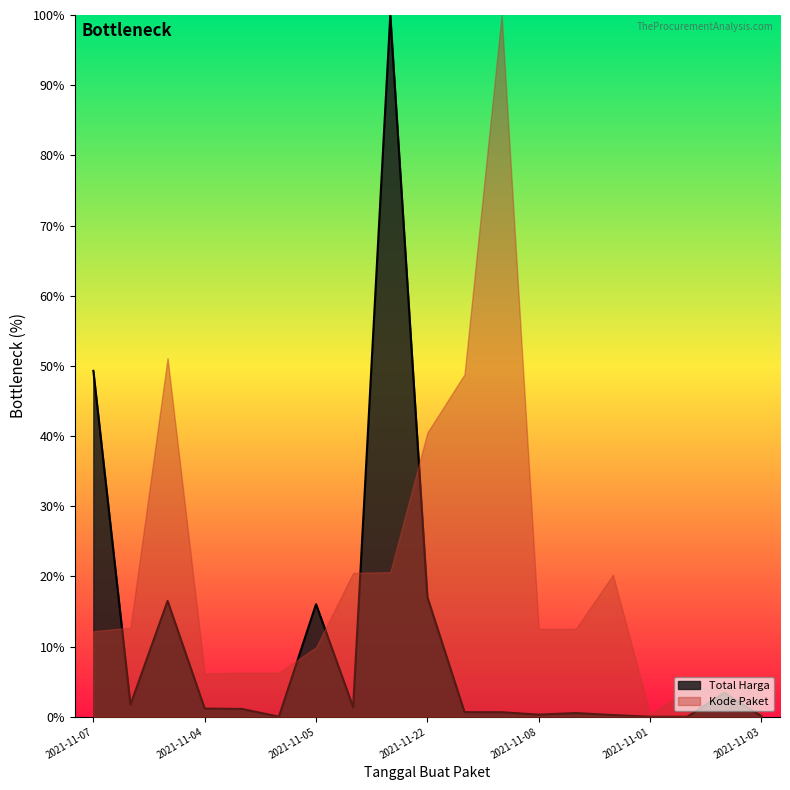

Reading left to right, extract all data points from this chart.

49.3	1.7	16.5	1.2	1.1	0.0	16.0	1.4	100.0	17.0	0.7	0.7	0.3	0.5	0.3	0.0	0.0	3.4	0.1